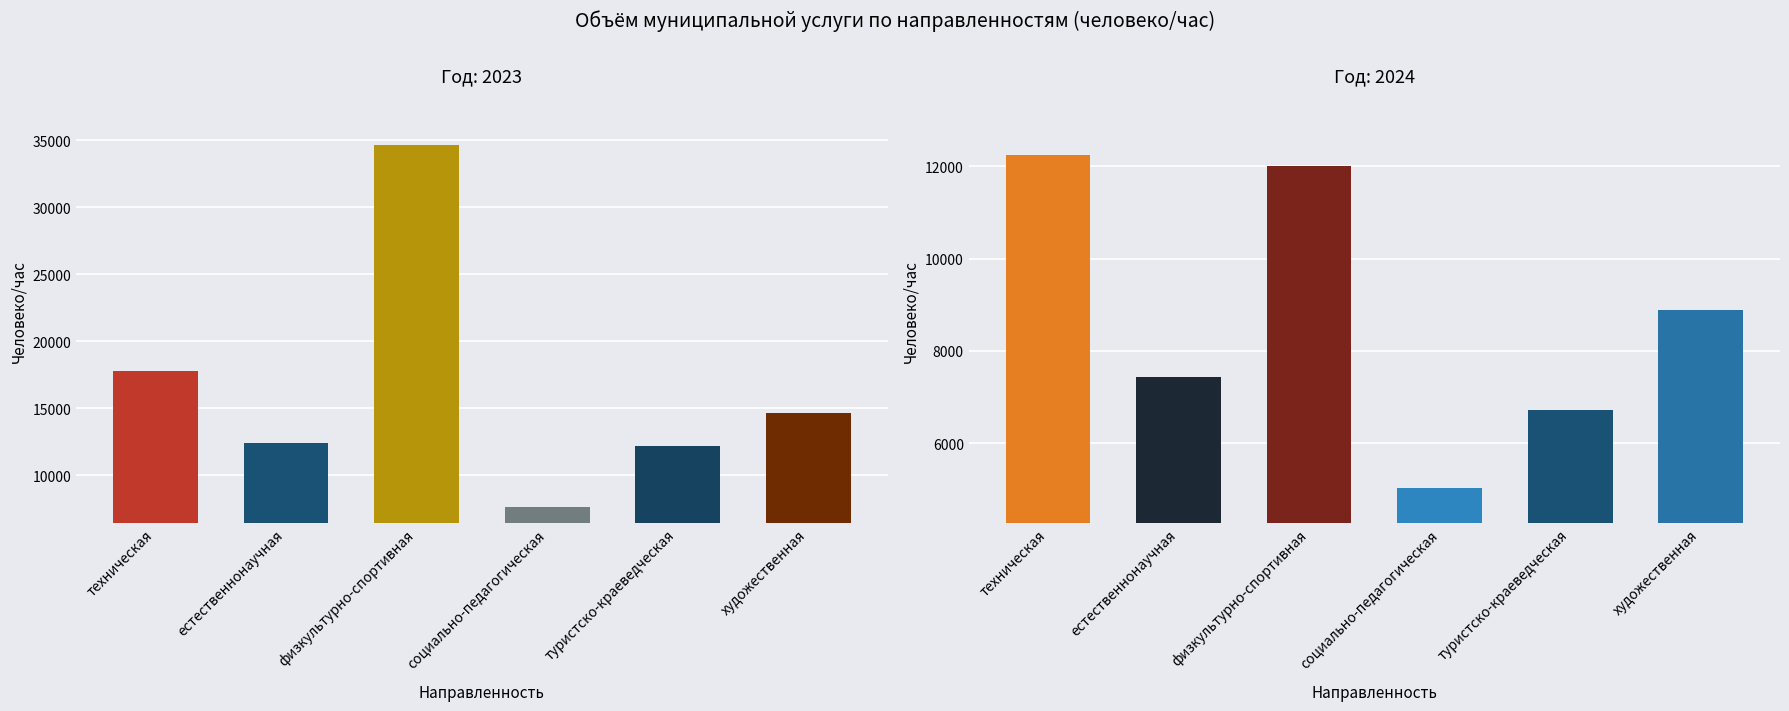

At which category is the sum across all series the highest?

физкультурно-спортивная